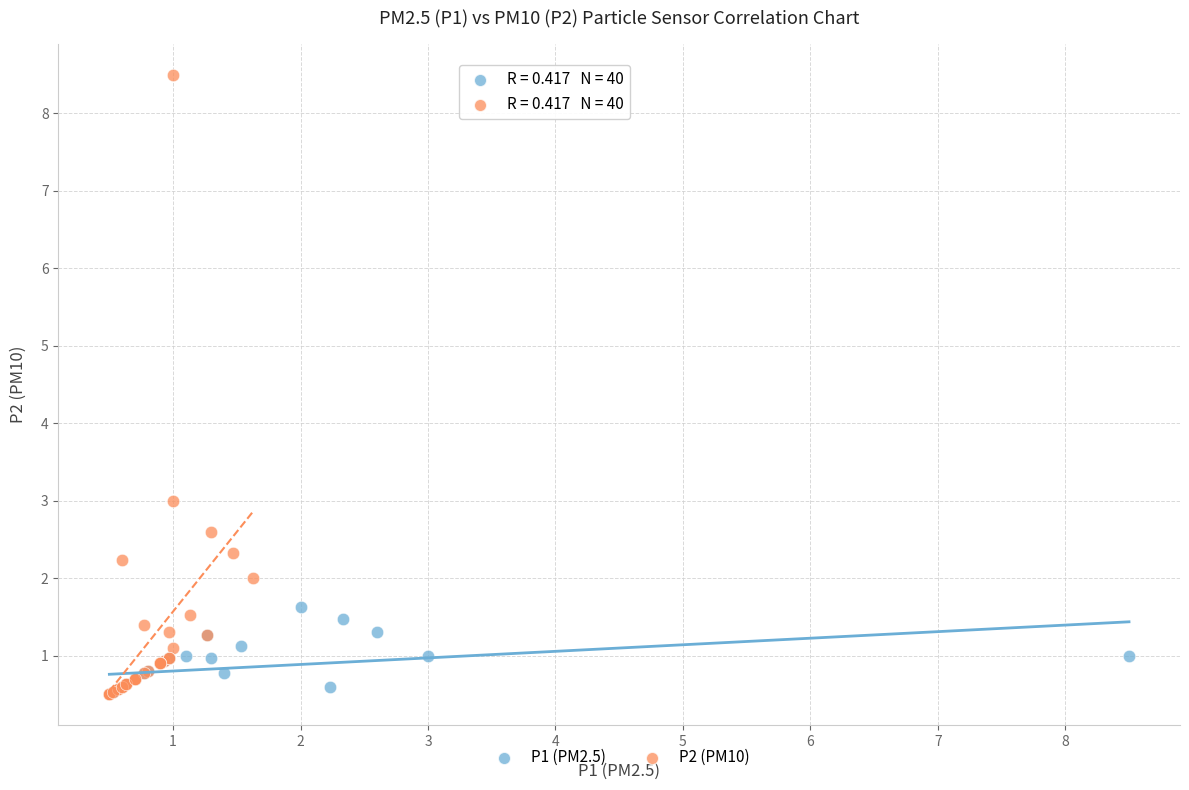

Which series contains the highest Y value?

P2 (PM10)